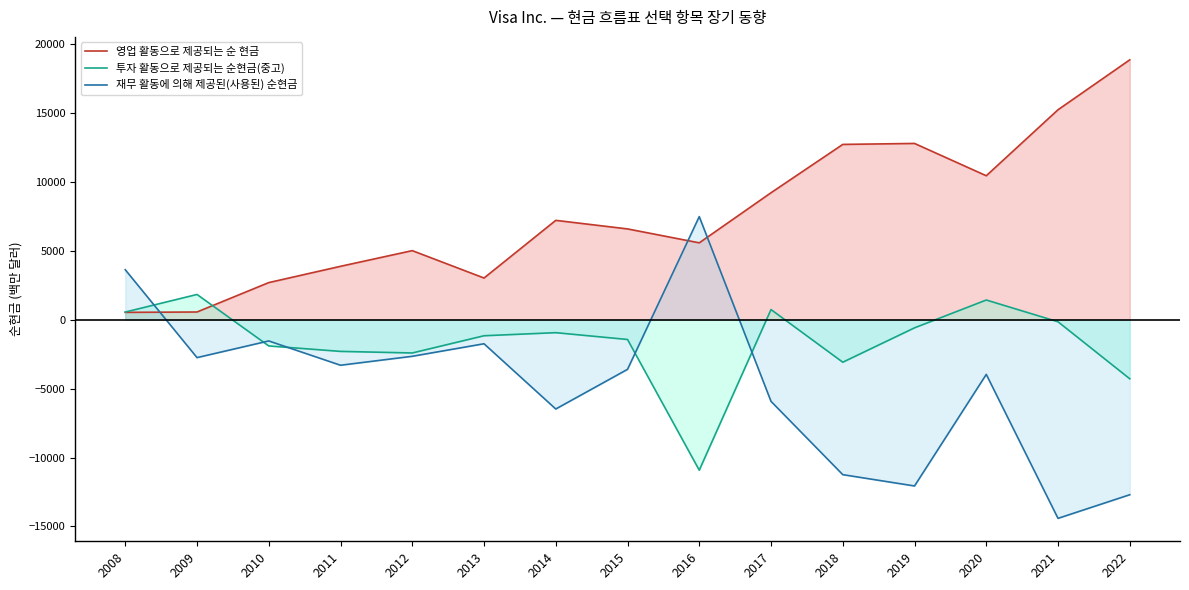

True or false: 투자 활동으로 제공되는 순현금(중고) and 재무 활동에 의해 제공된(사용된) 순현금 cross at least once.

True